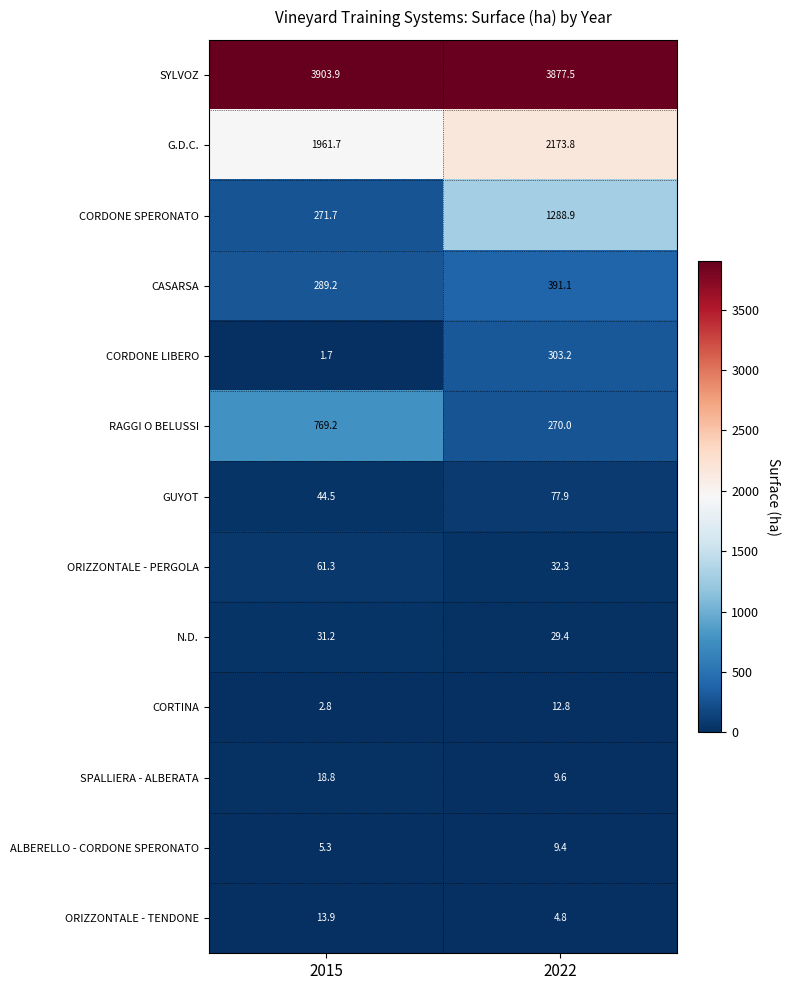

Which label corresponds to the largest value in the chart?

2015